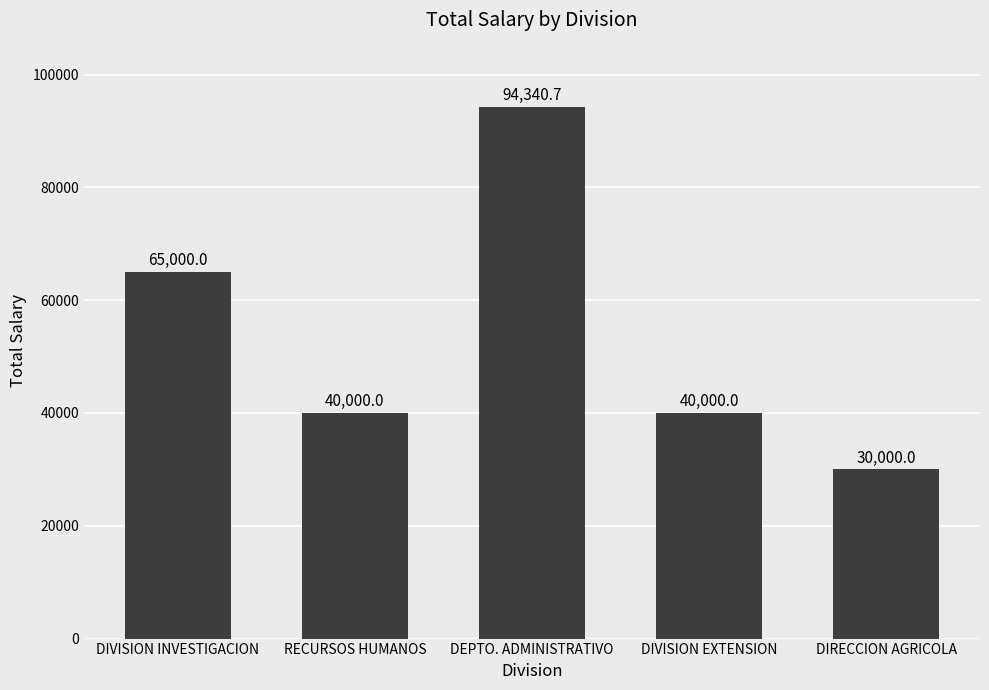

Count the number of categories in the chart.

5